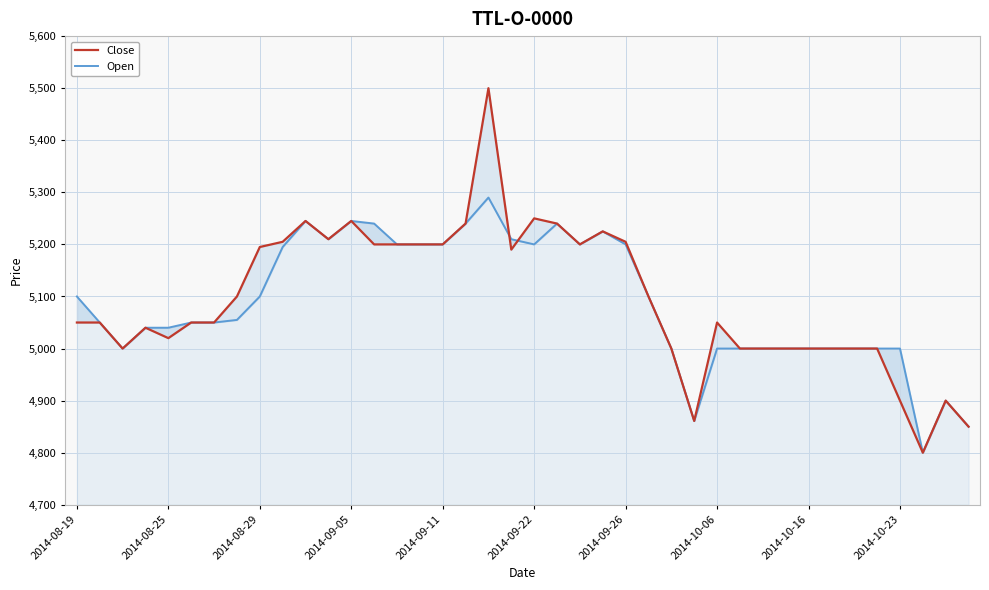

What is the maximum value for Close?

5500